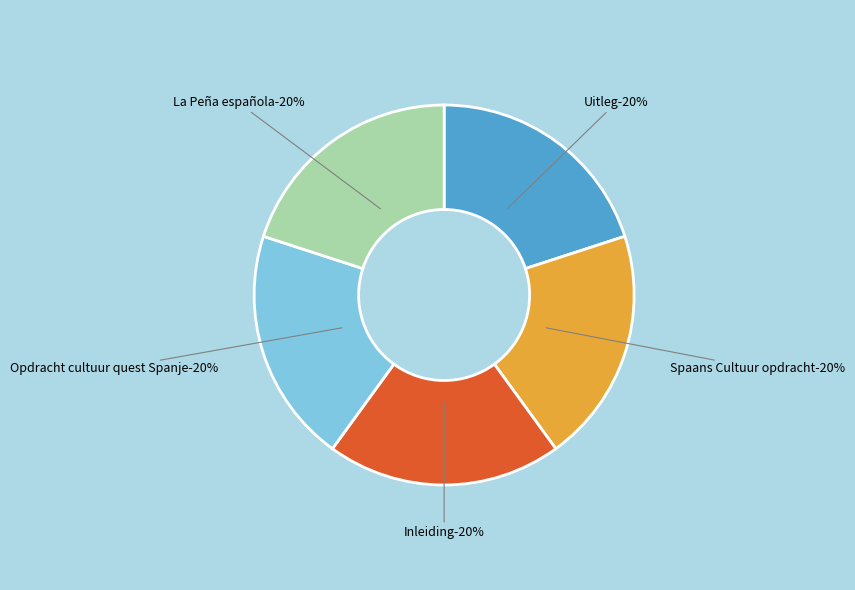

Approximately how many times larger is the value at Inleiding compared to Spaans Cultuur opdracht?

1.0